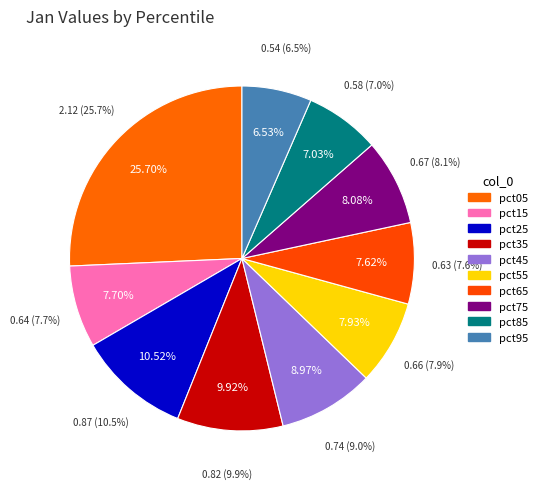

What percentage is NOT represented by pct85?

93.0%